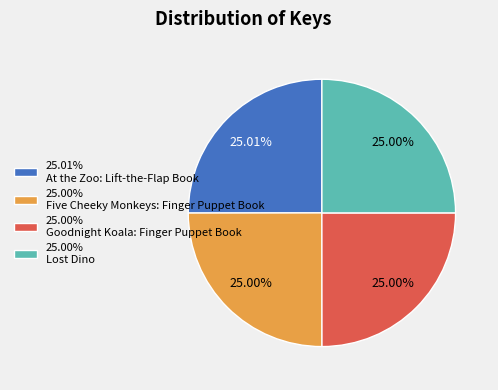

Is there a majority slice in this chart?

No